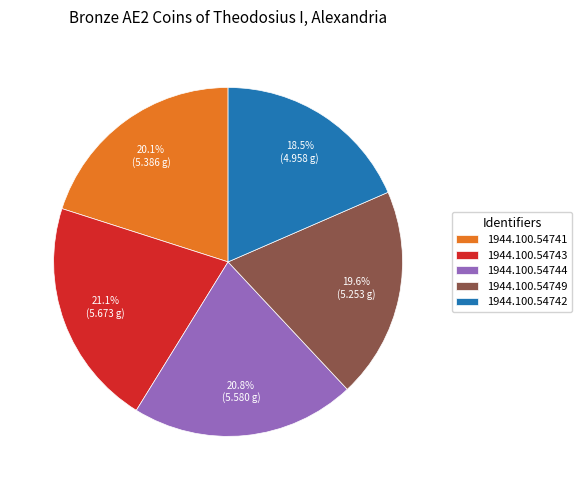

Which slice is the smallest?

1944.100.54742